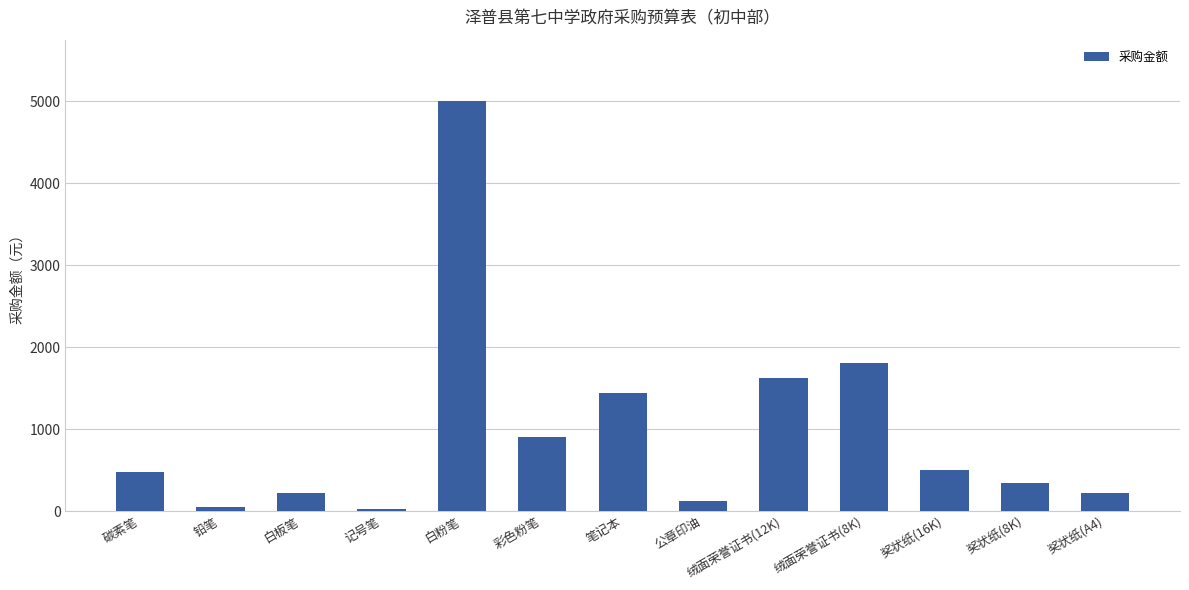

Are the bars grouped side by side (vs. stacked)?

No